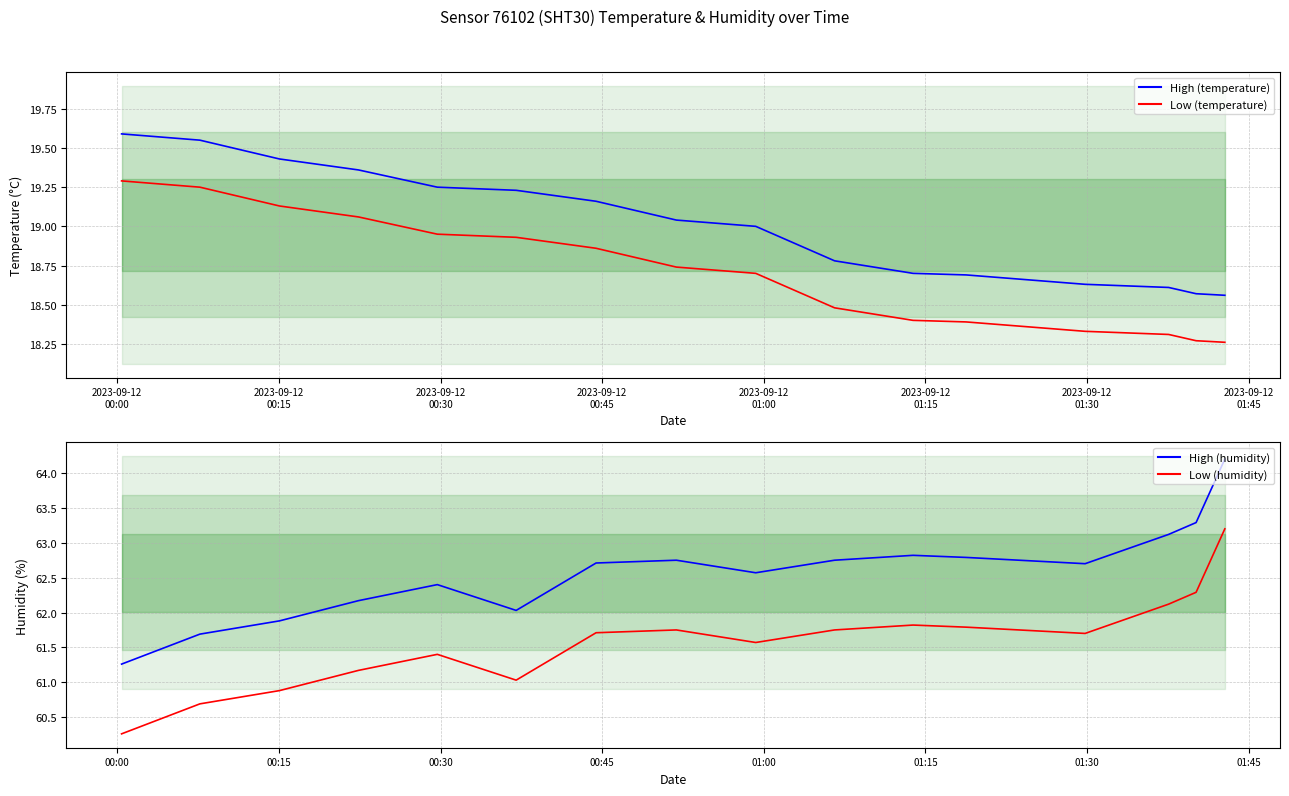

Rank the series at 2023-09-12
01:00 from highest to lowest value.

humidity, humidity_low, temperature, temperature_low